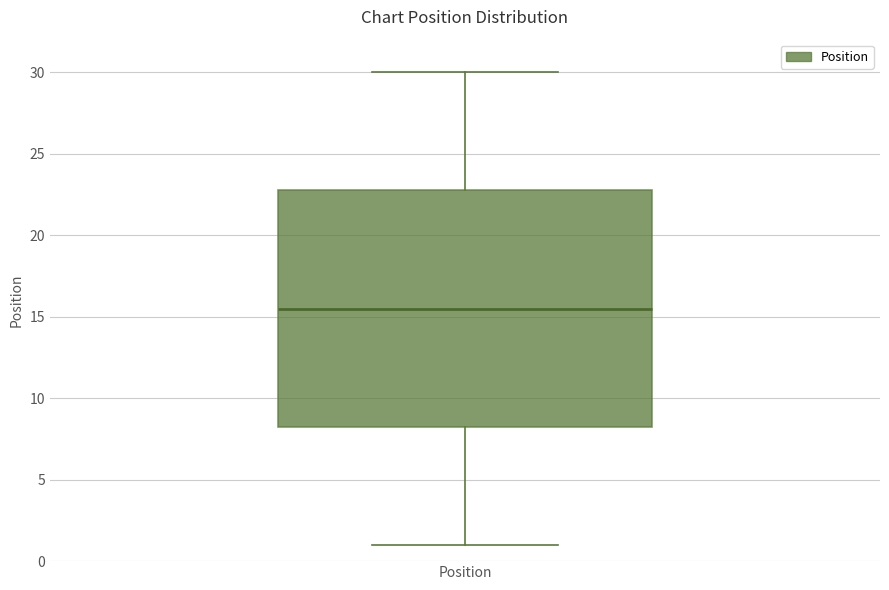

Transcribe this box plot: give where the median line is, the range the box spans, and where the two whiskers end, as read against the y-axis. The values are not printed on the chart, so give them approximately, as read against the axis.

median 15.5, box 8.5 to 23.0, whiskers 1.0 to 30.0